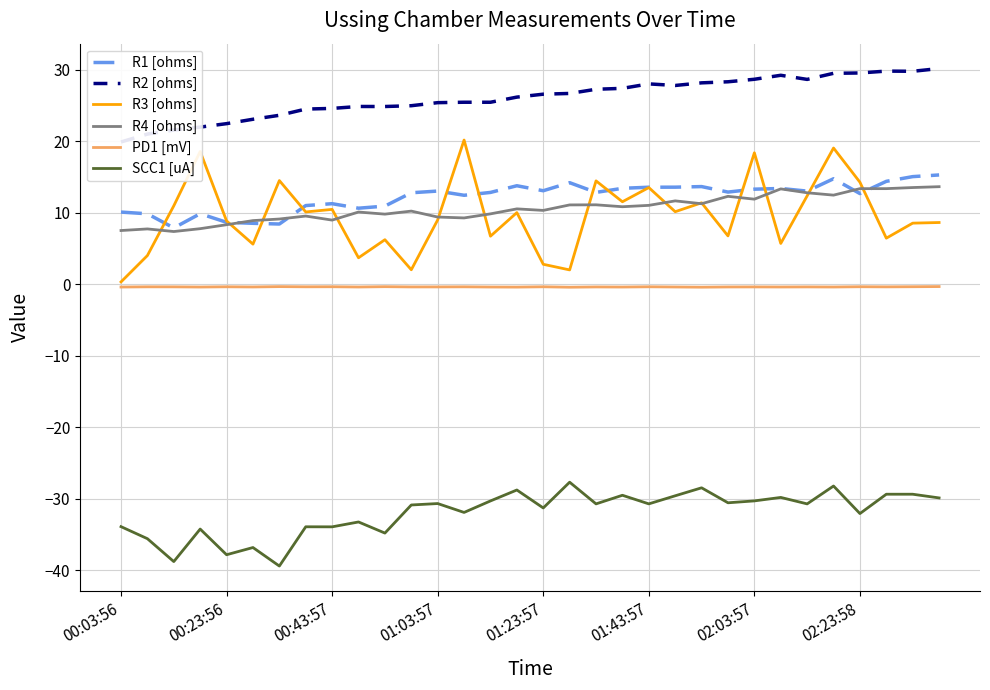

What is the label of the 9th point from the right?

23